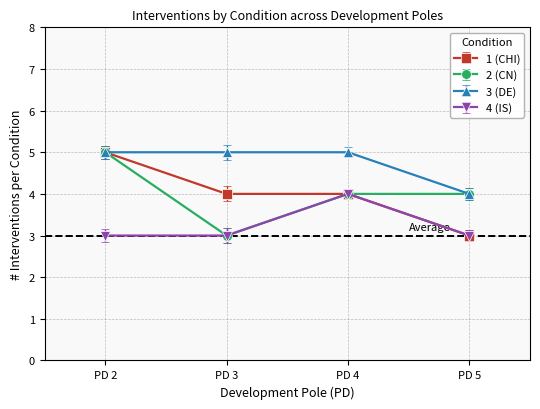

Between PD 2 and PD 5, which series saw the biggest shift?

1 (CHI)